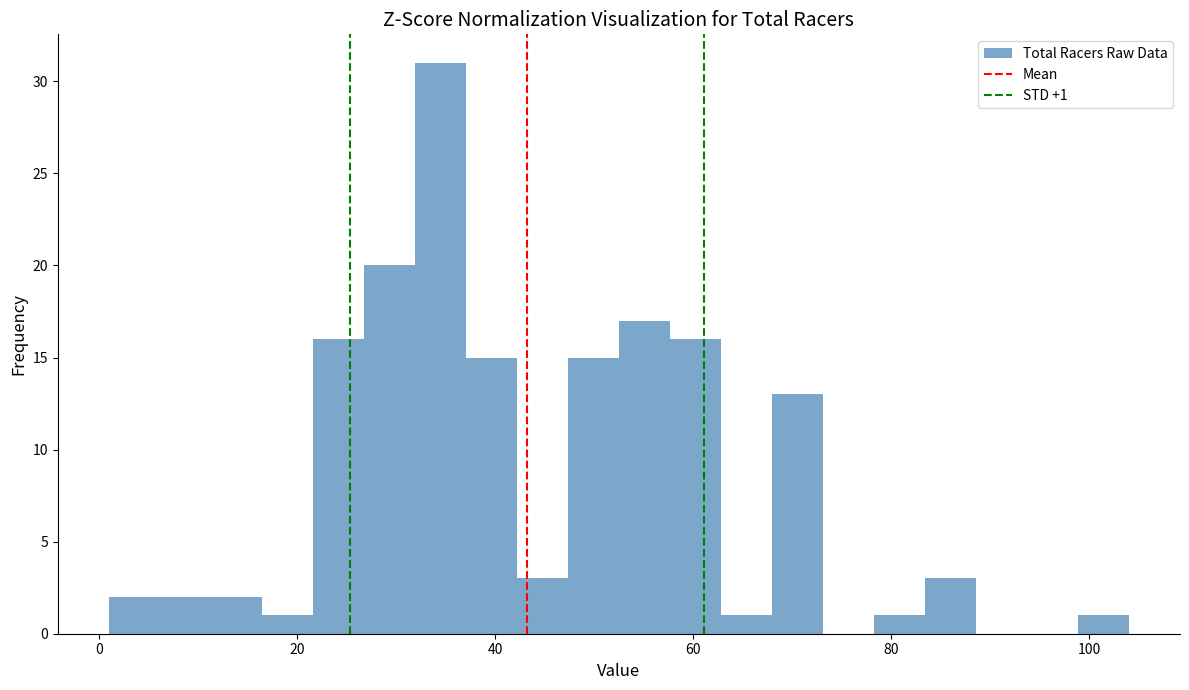

Around what value on the x-axis is the tallest bar? Give the approximate position of its centre, as read against the axis.

34